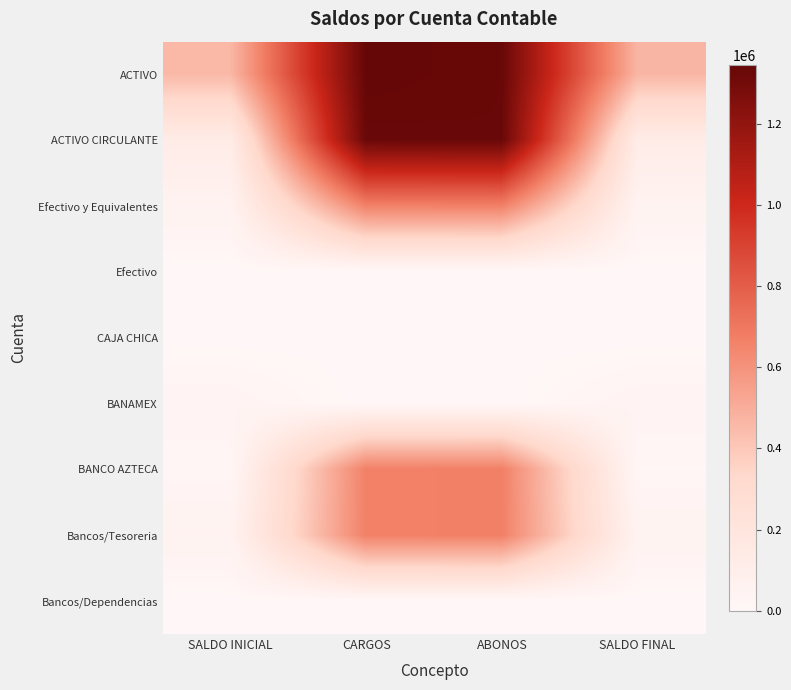

Which series has the largest range (max minus min)?

ACTIVO CIRCULANTE